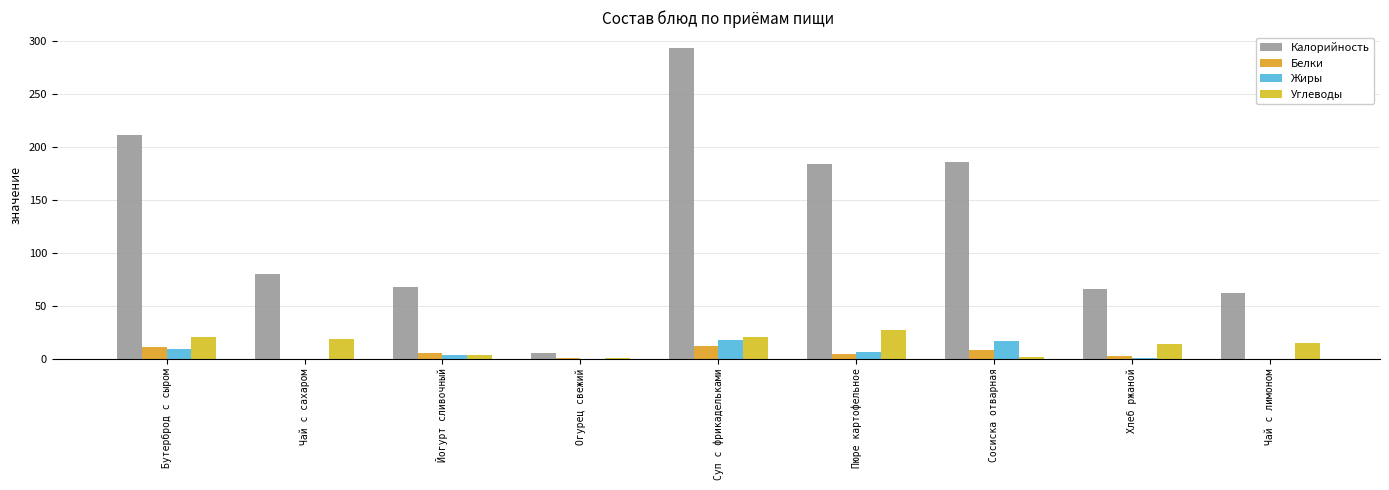

How many groups of bars are there?

9